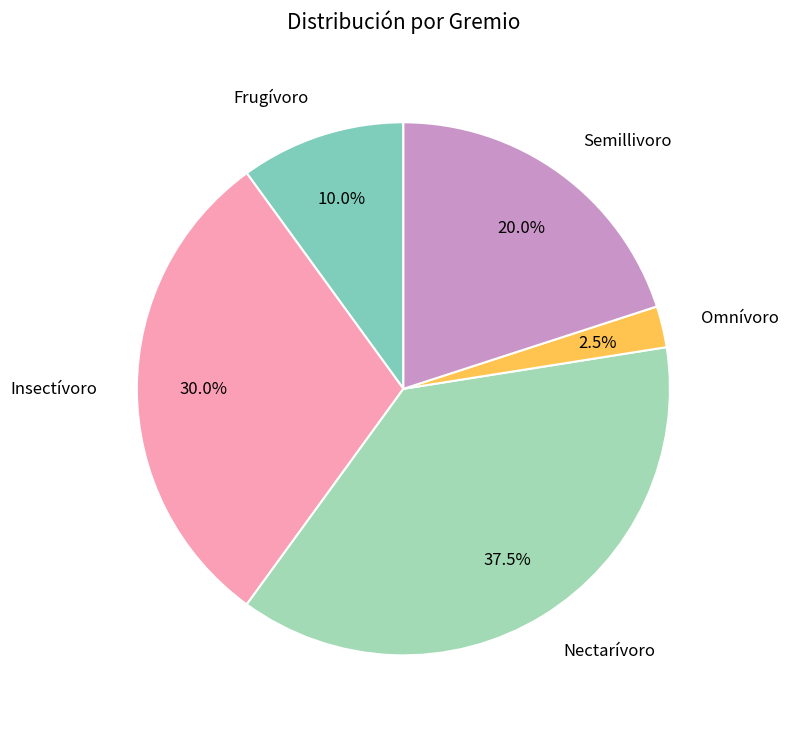

How much of the chart is everything except Omnívoro?

97.5%